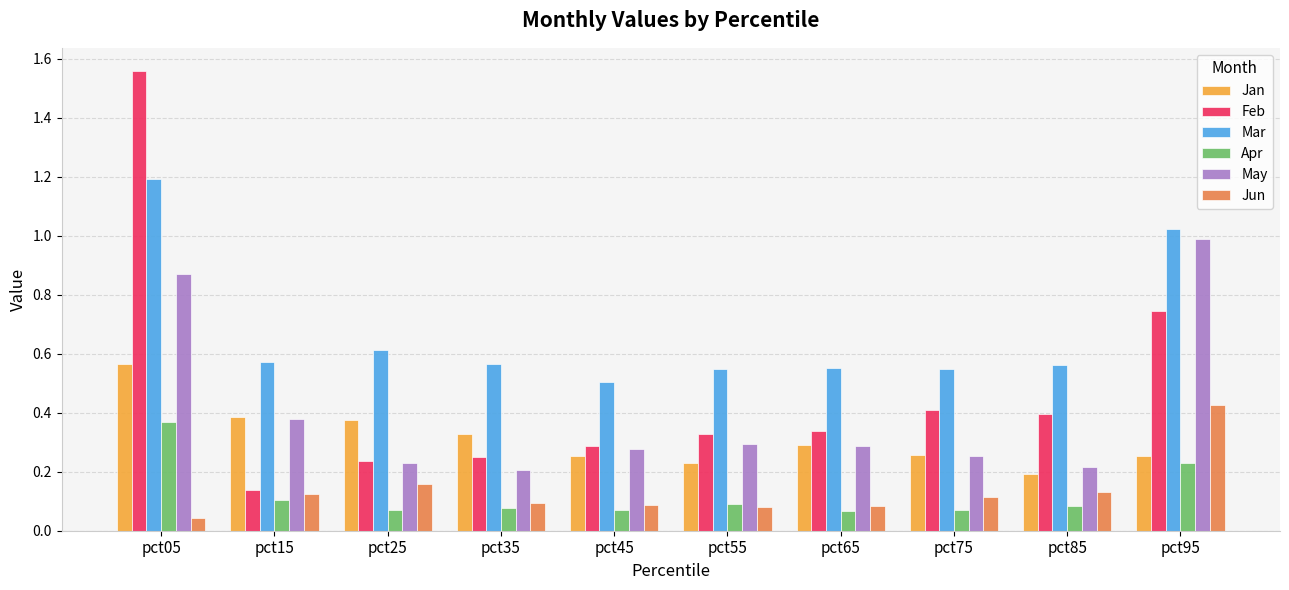

The value of May at pct25 is 0.3. True or false?

False